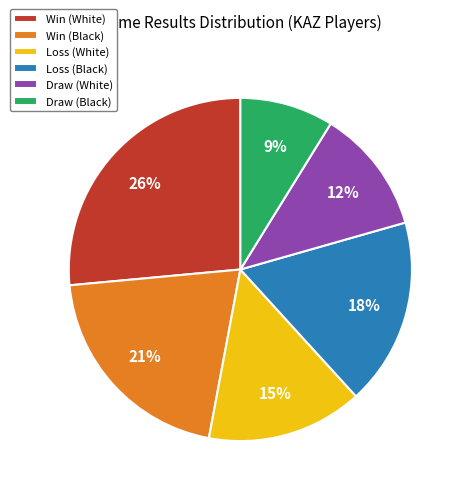

Does Draw (White) represent more than half of the total?

No